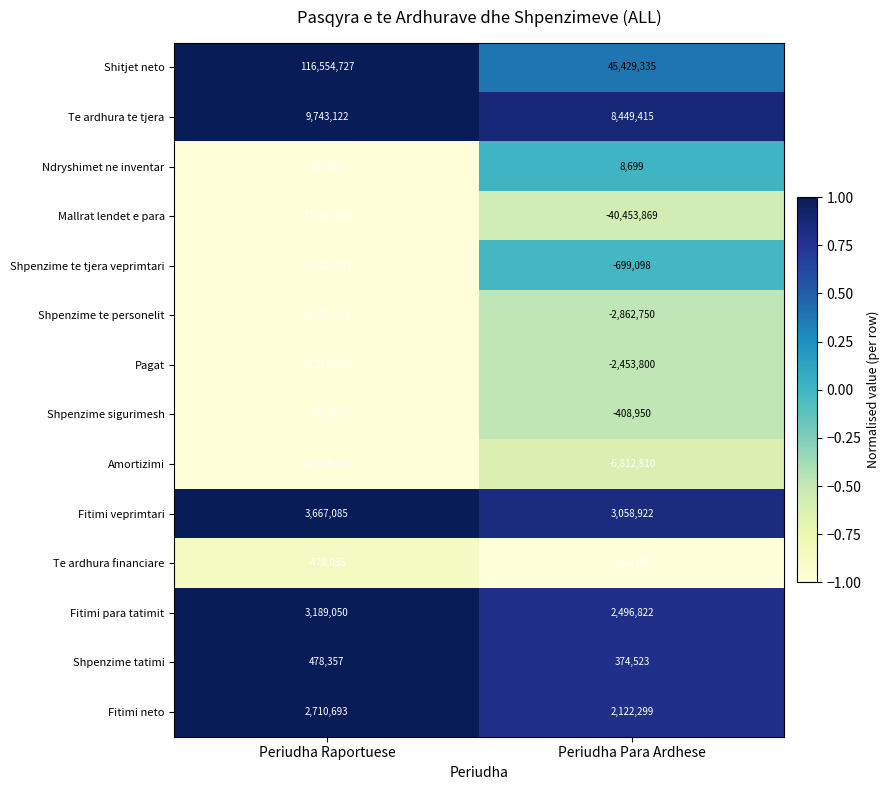

Where is Shpenzime sigurimesh nearest to the value -639660?

Periudha Para Ardhese